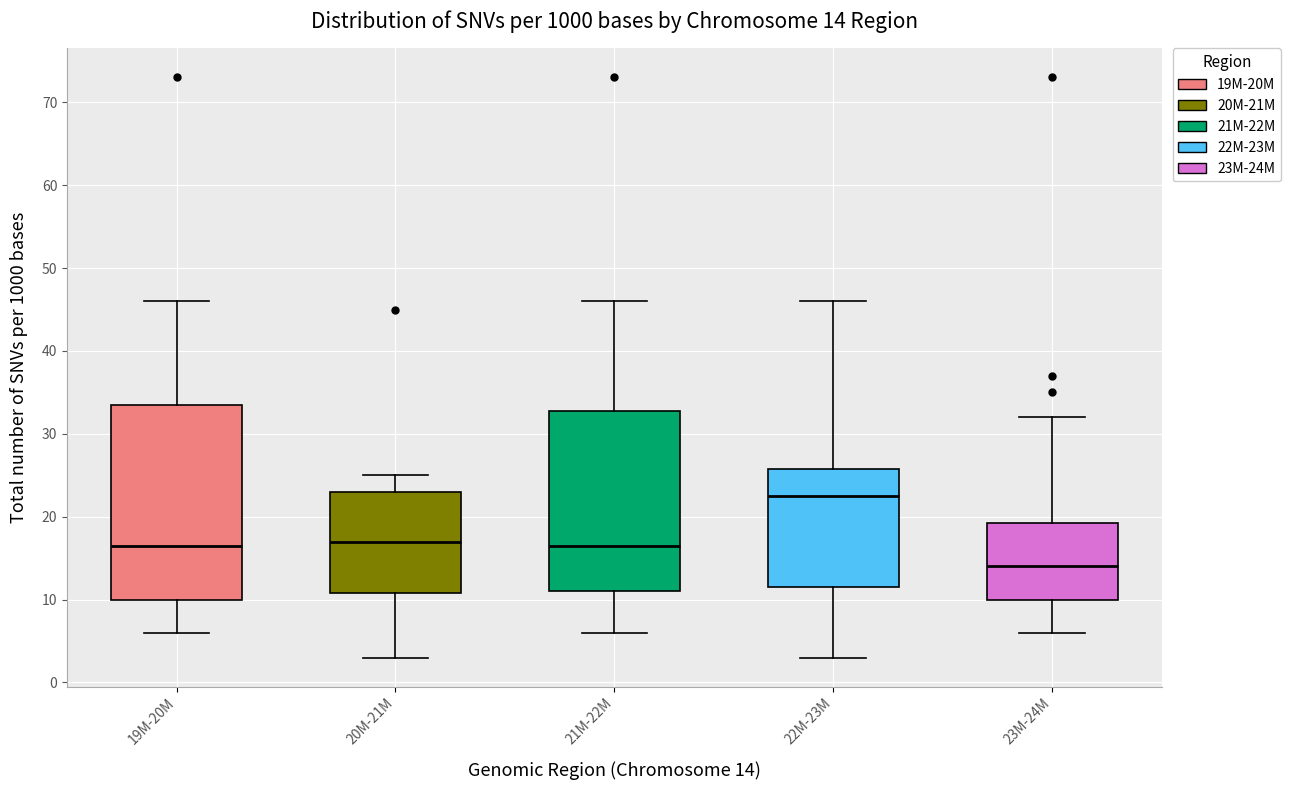

Which box's median line is the lowest?

23M-24M